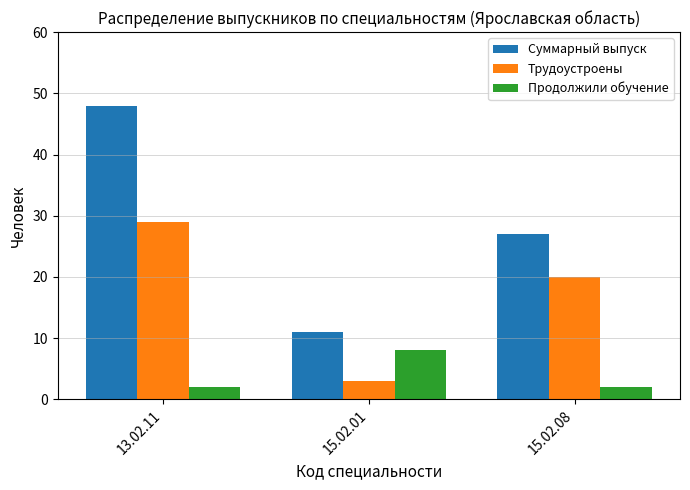

How many data points in Суммарный выпуск are less than 27?

1